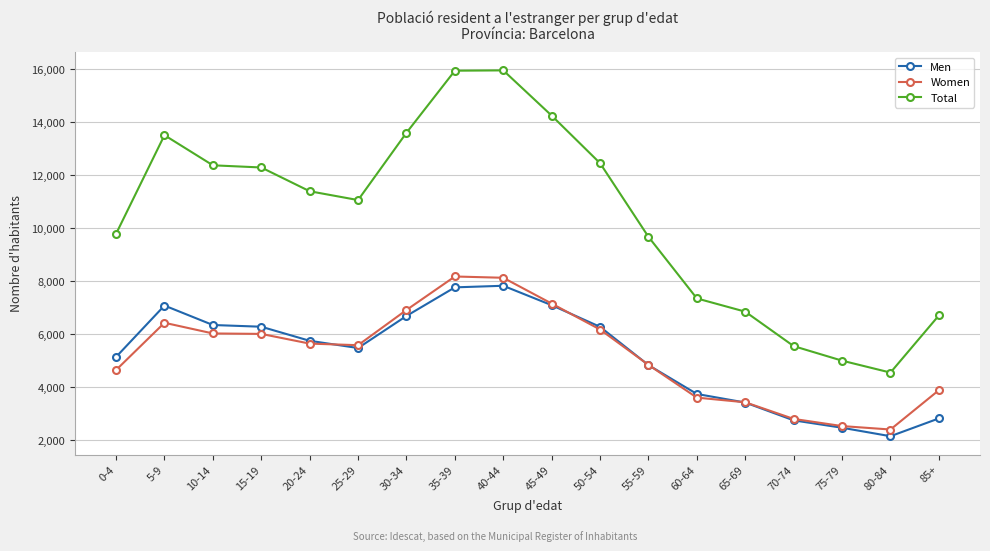

Which series changed the most between 15-19 and 75-79?

Total